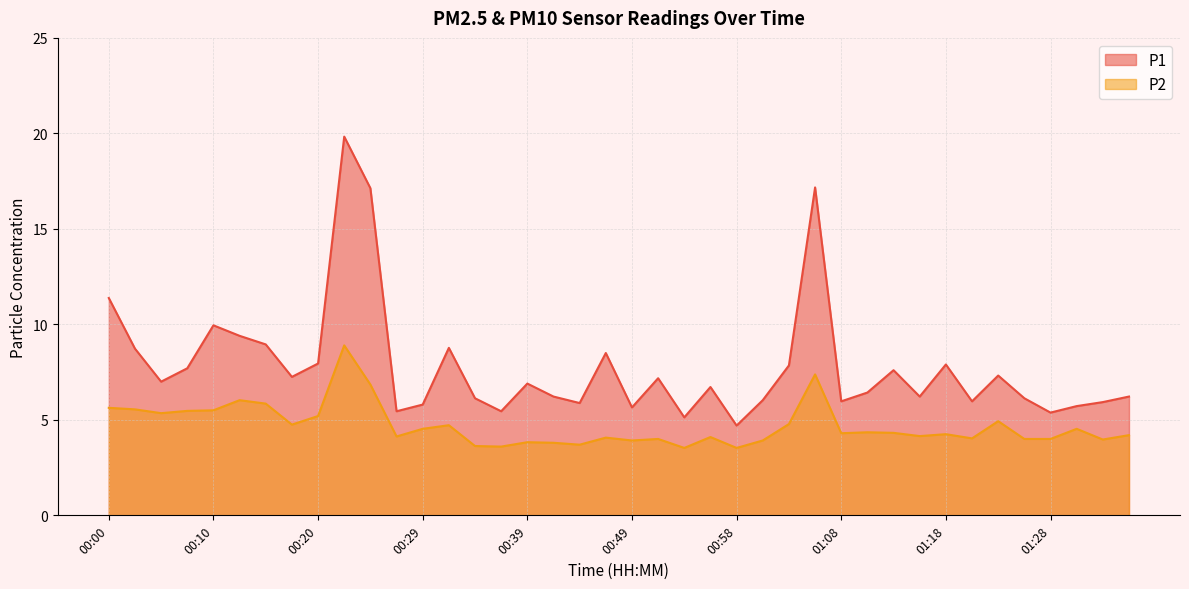

Which category has the lowest value in the P2 series?

00:54